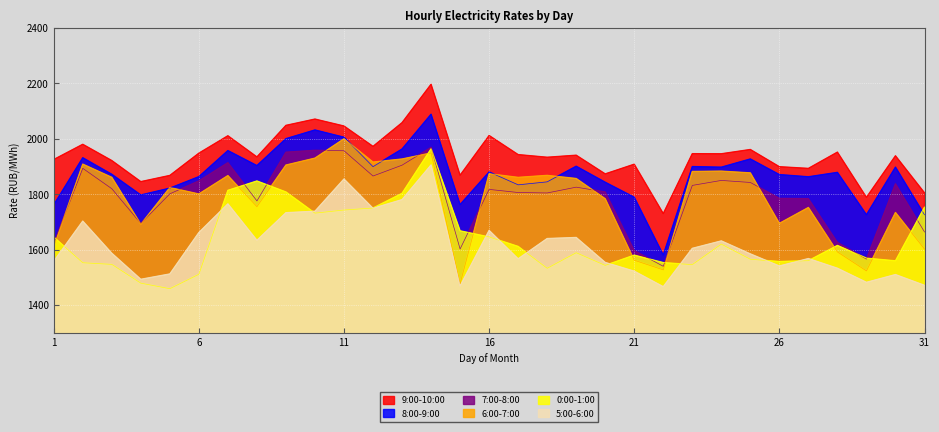

Is the value of 0:00-1:00 at 8 greater than the value of 6:00-7:00 at 26?

Yes